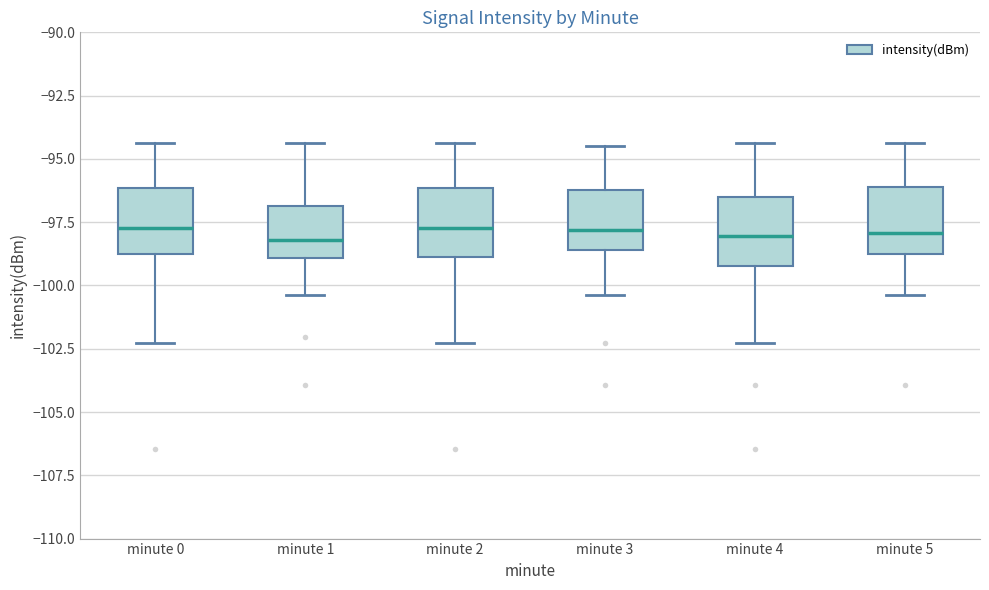

Reading left to right, transcribe this box plot: for each box, give where its median line is, the range the box spans, and where its two whiskers end, as read against the y-axis. The values are not printed on the chart, so give them approximately, as read against the axis.

minute 0: median -97.5, box -99.0 to -96.0, whiskers -102.5 to -94.5
minute 1: median -98.0, box -99.0 to -97.0, whiskers -100.5 to -94.5
minute 2: median -97.5, box -99.0 to -96.0, whiskers -102.5 to -94.5
minute 3: median -98.0, box -98.5 to -96.0, whiskers -100.5 to -94.5
minute 4: median -98.0, box -99.0 to -96.5, whiskers -102.5 to -94.5
minute 5: median -98.0, box -99.0 to -96.0, whiskers -100.5 to -94.5